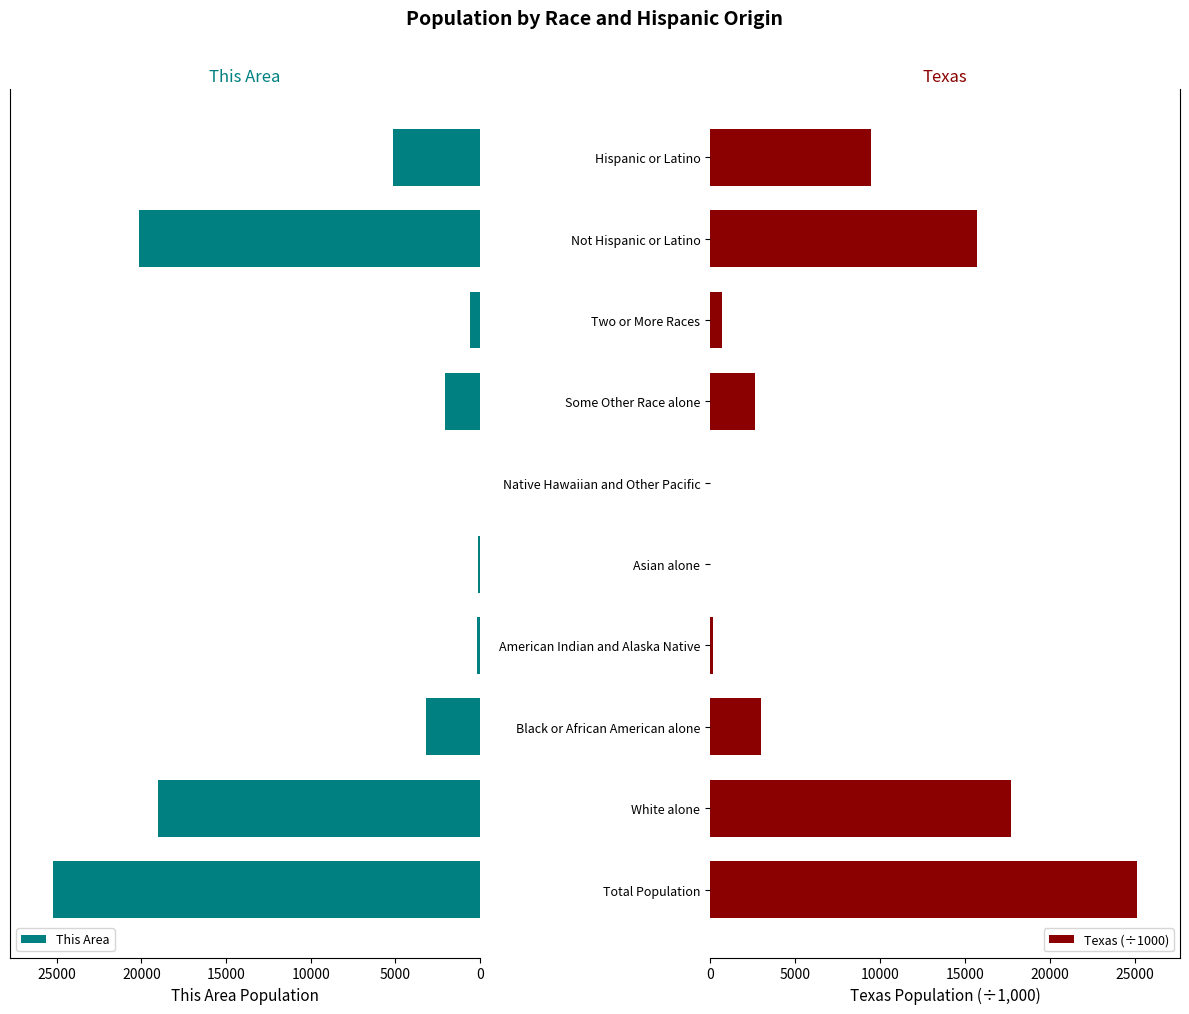

True or false: Texas (÷1000) has a value of 5254.5 at Black or African American alone.

False